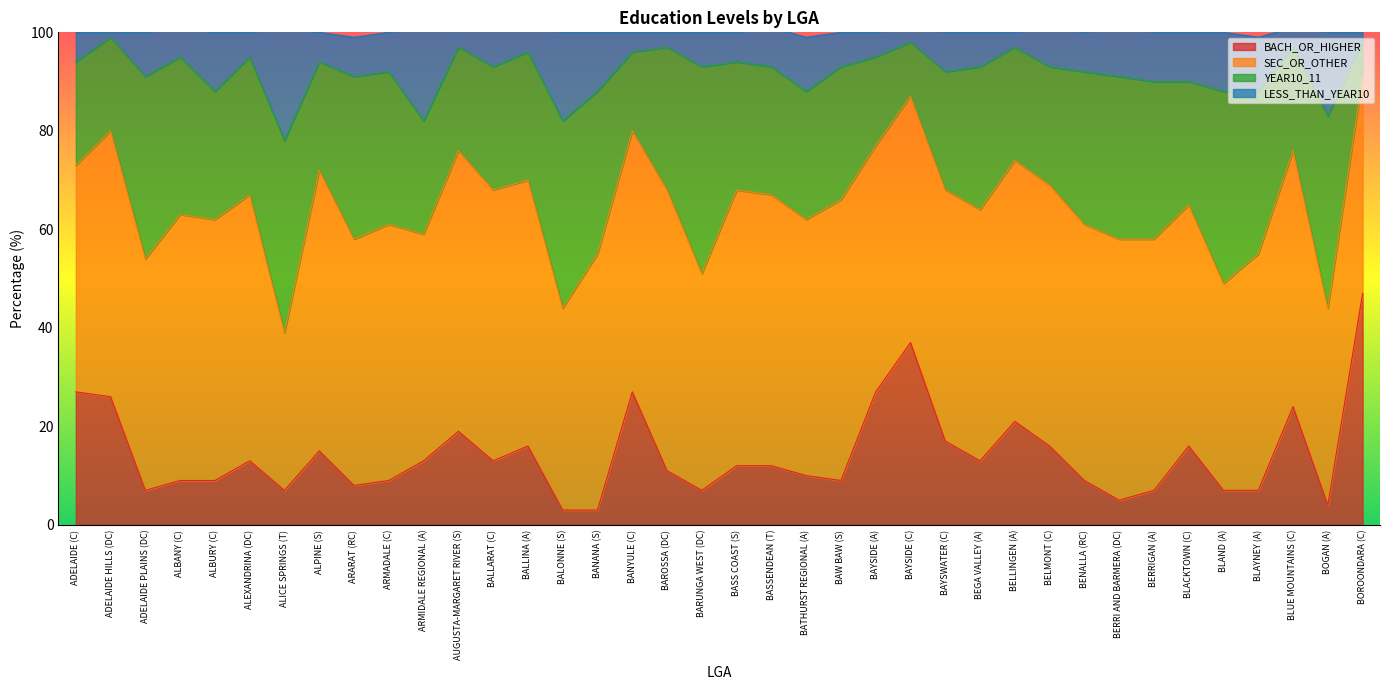

How many values in the BACH_OR_HIGHER series exceed 12?

18